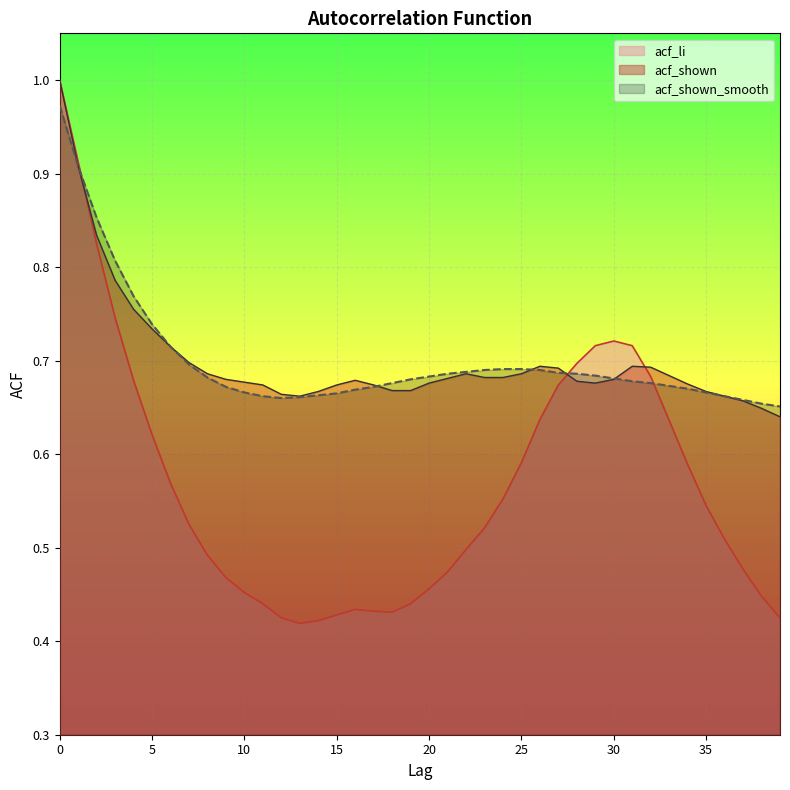

Where do acf_shown_smooth and acf_shown first cross each other?

17 and 18